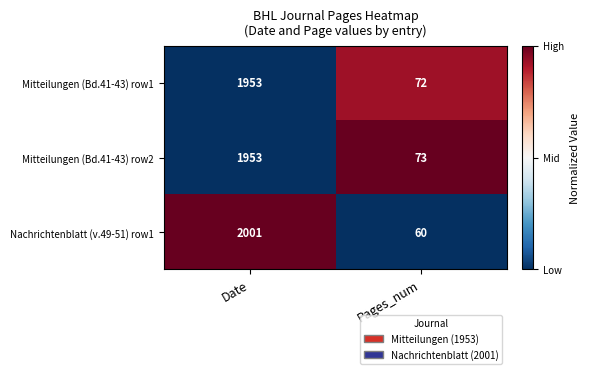

Rank the series at Pages_num from lowest to highest value.

Nachrichtenblatt (v.49-51) row1, Mitteilungen (Bd.41-43) row1, Mitteilungen (Bd.41-43) row2